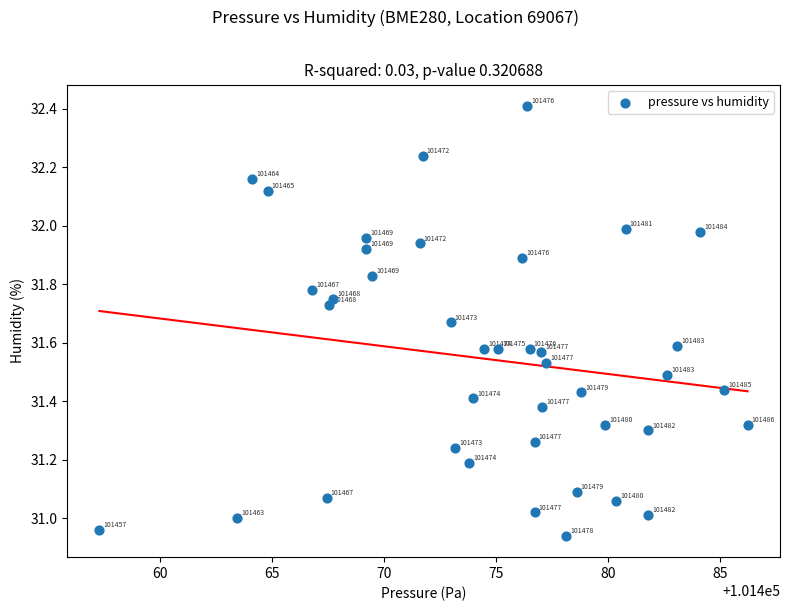

What is the range of Y values (max minus min)?

1.5